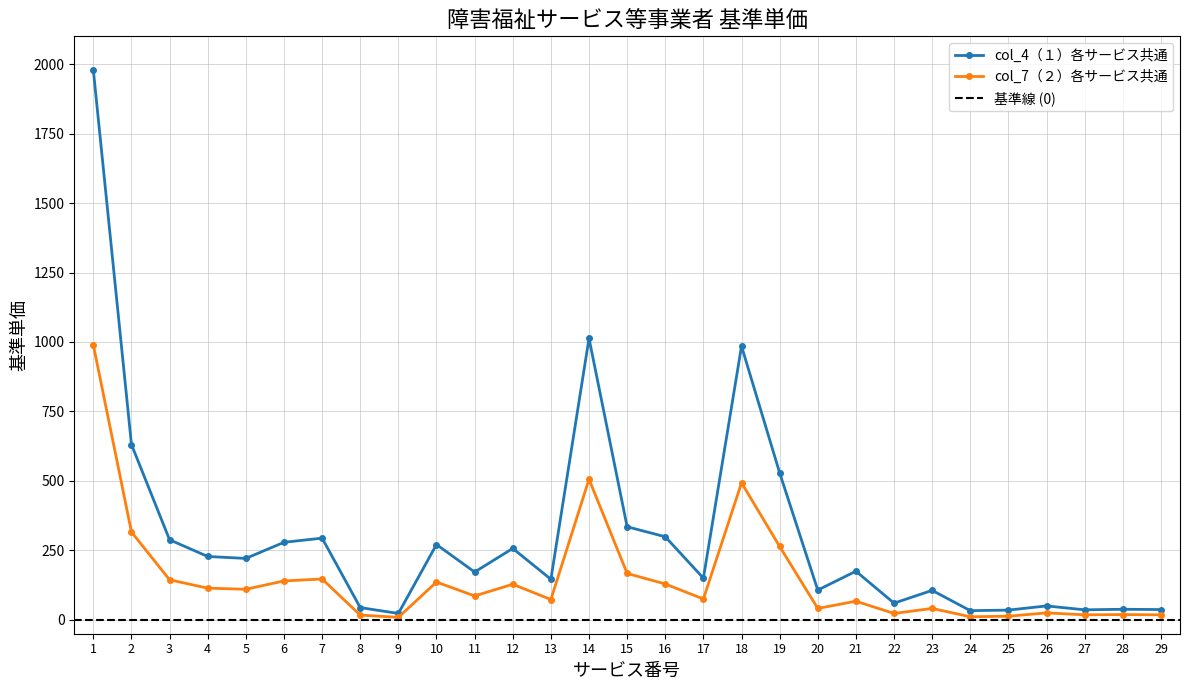

The col_4（１）各サービス共通 series shows 283 at 21. True or false?

False